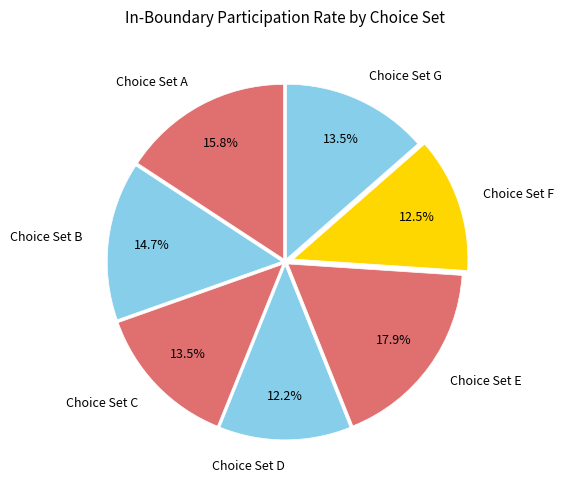

To the nearest percent, what is the difference between the largest and smallest slice percentages?

6%